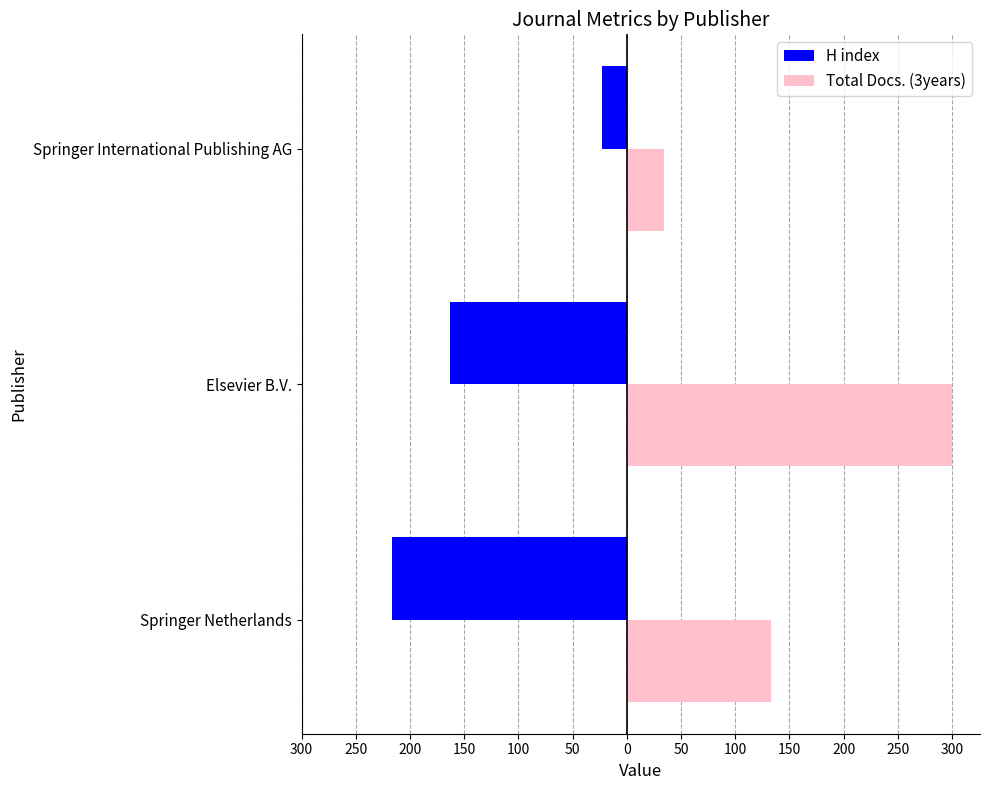

What is the value of the Total Docs. (3years) bar at the 2nd from the left?

300